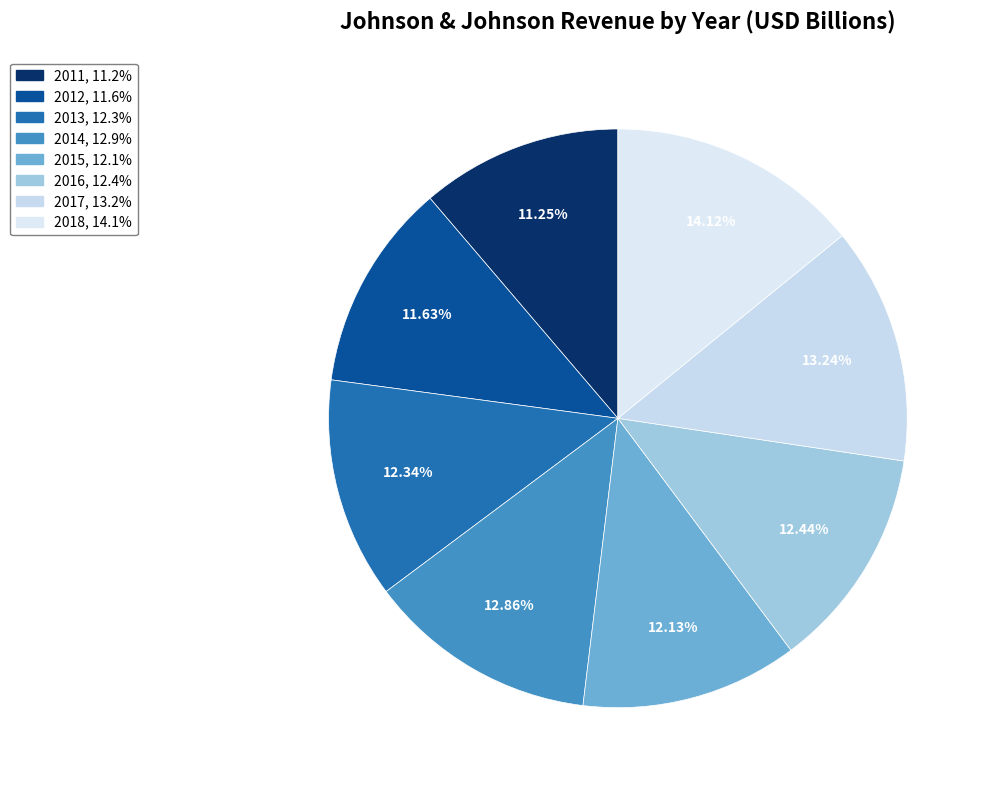

Count the number of slices in the pie.

8